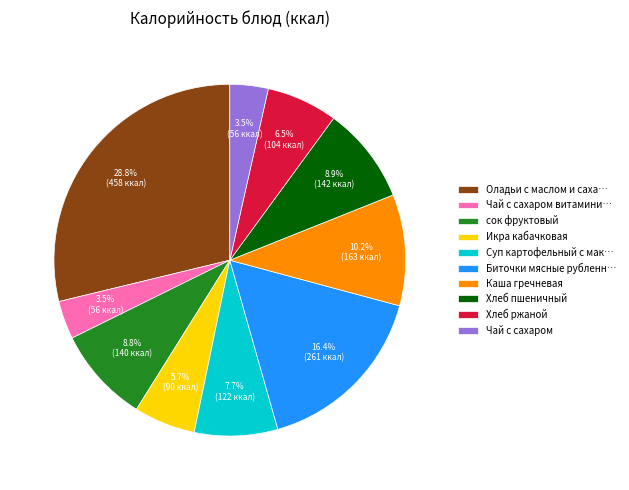

What percentage is the Хлеб пшеничный slice, to the nearest percent?

9%